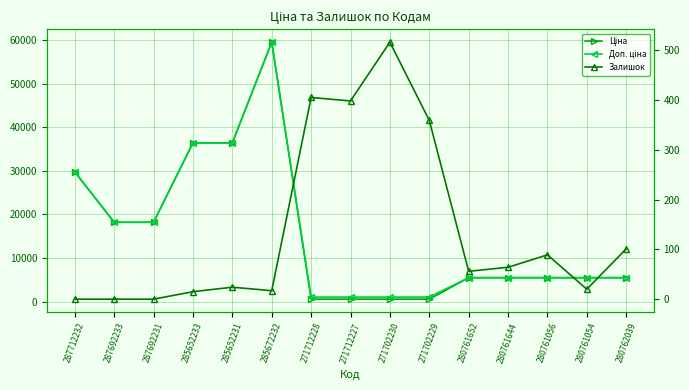

Is this an area chart (filled region under the line)?

No